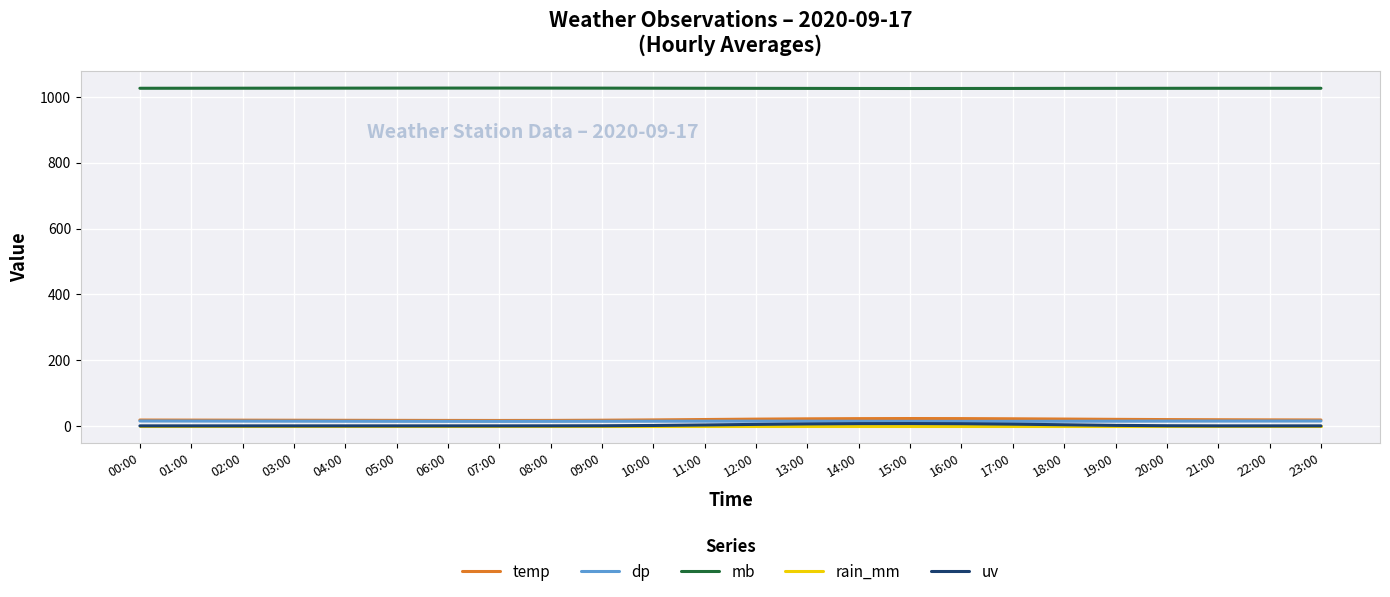

True or false: mb and dp cross at least once.

False